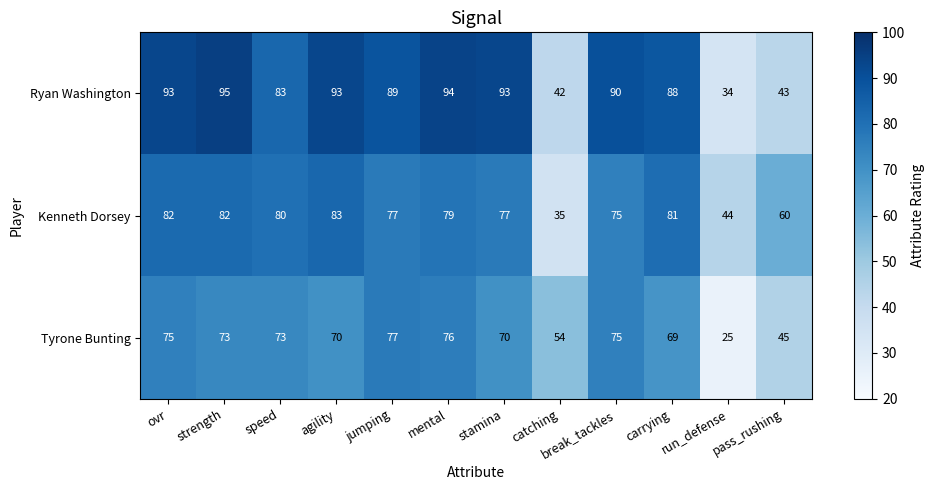

Which series has the widest spread of values?

Ryan Washington